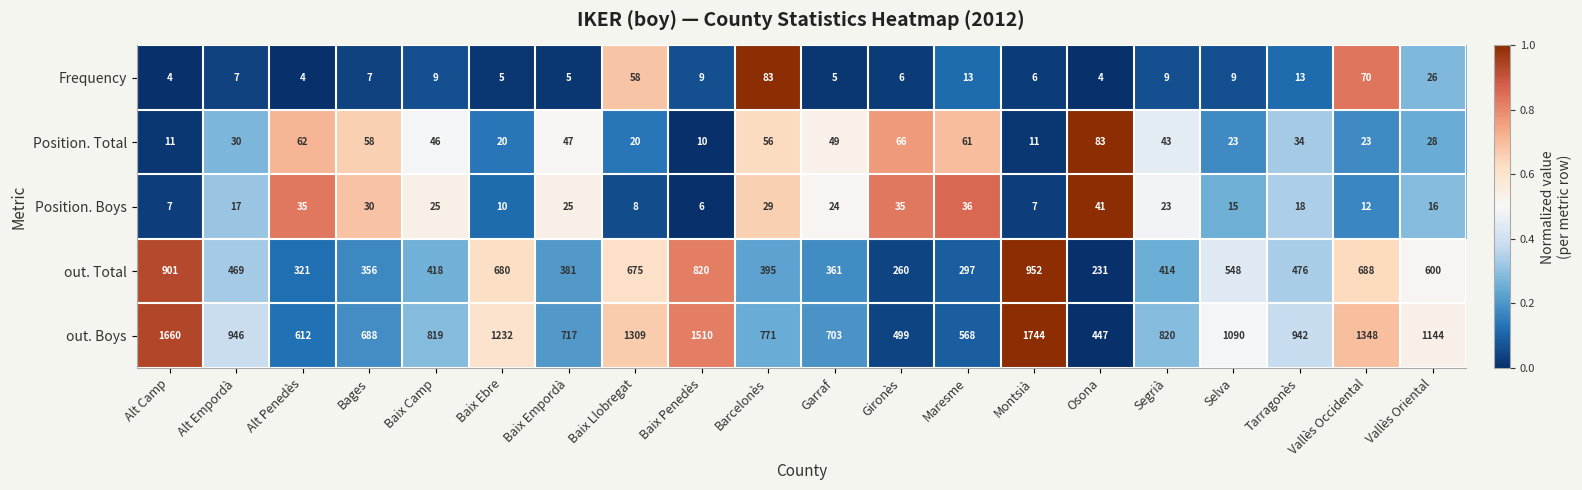

How many categories are shown in the chart?

20